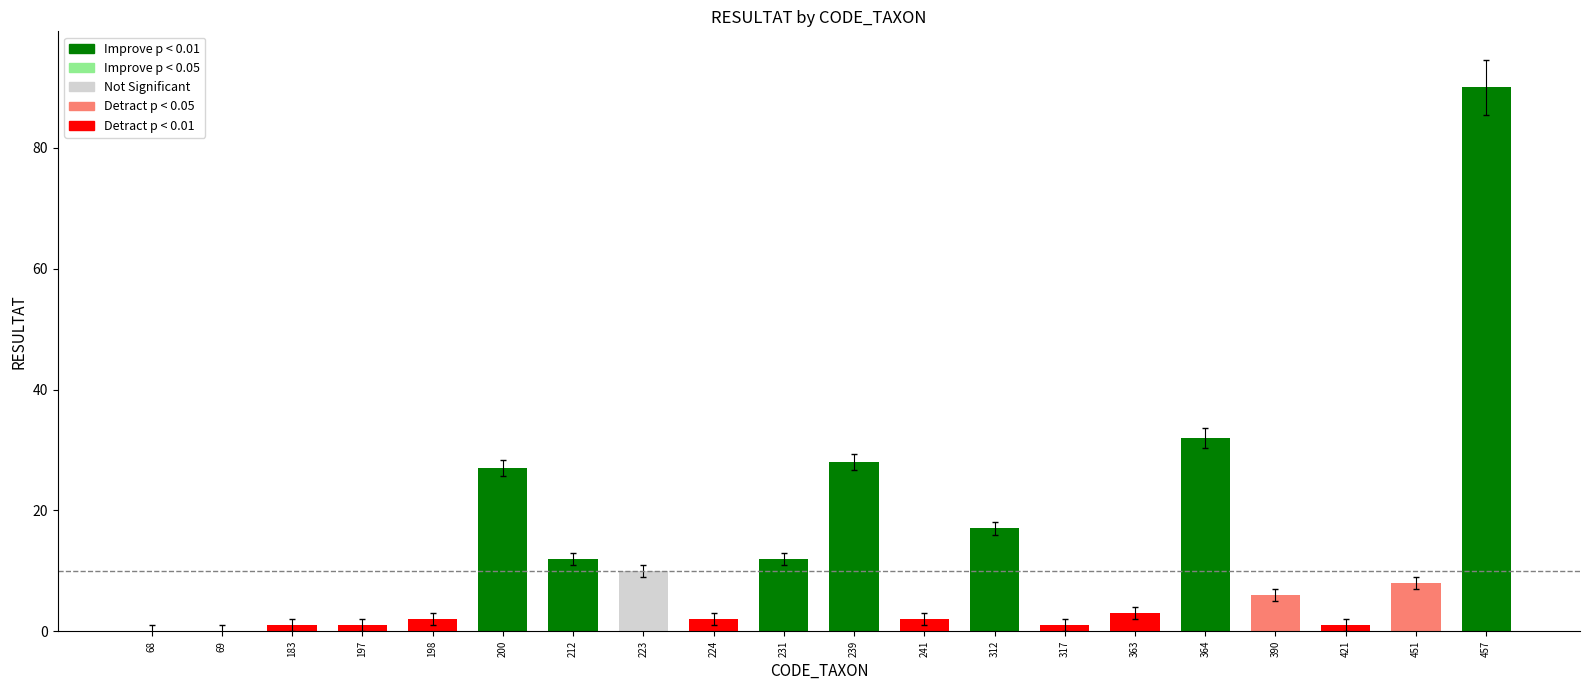

How many distinct data groups are displayed?

1